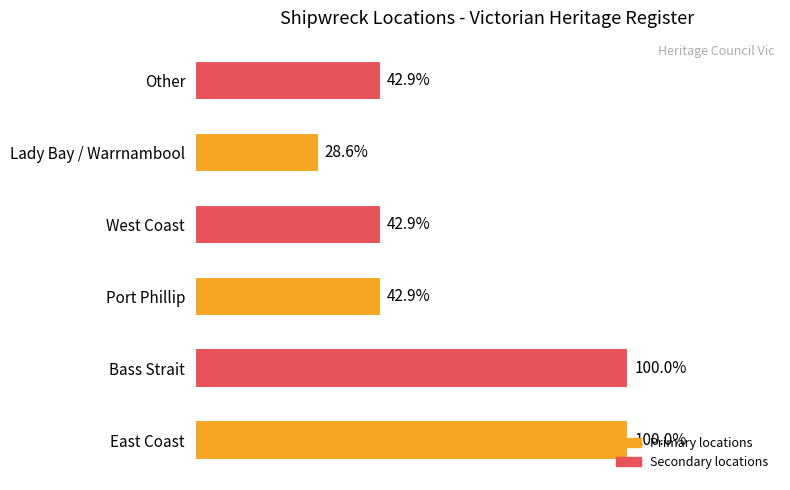

Is it true that the value at East Coast is 3?

False